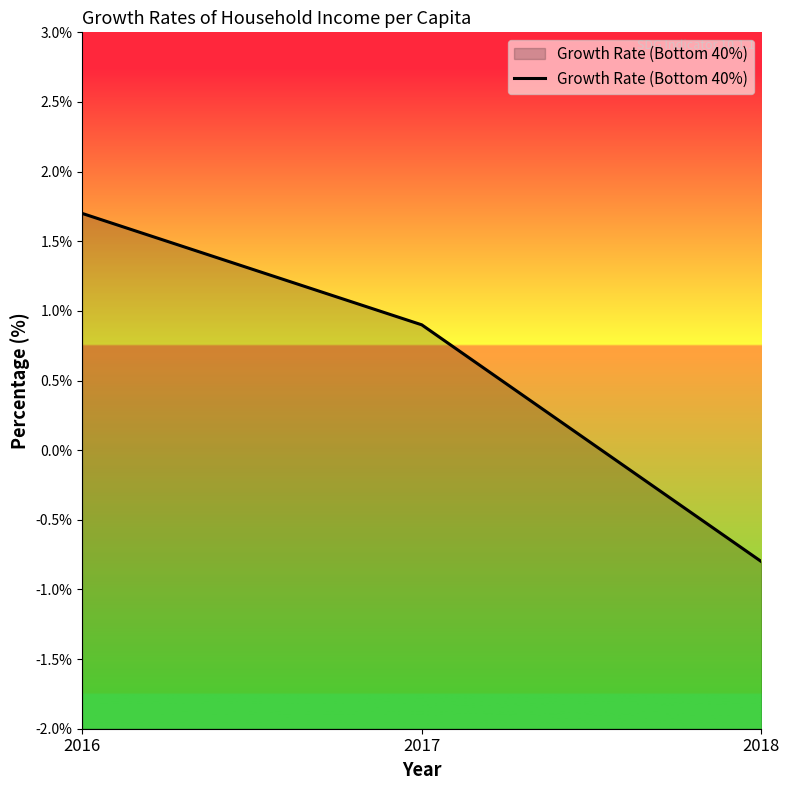

Is it true that the value at 2017 is 1.5?

False